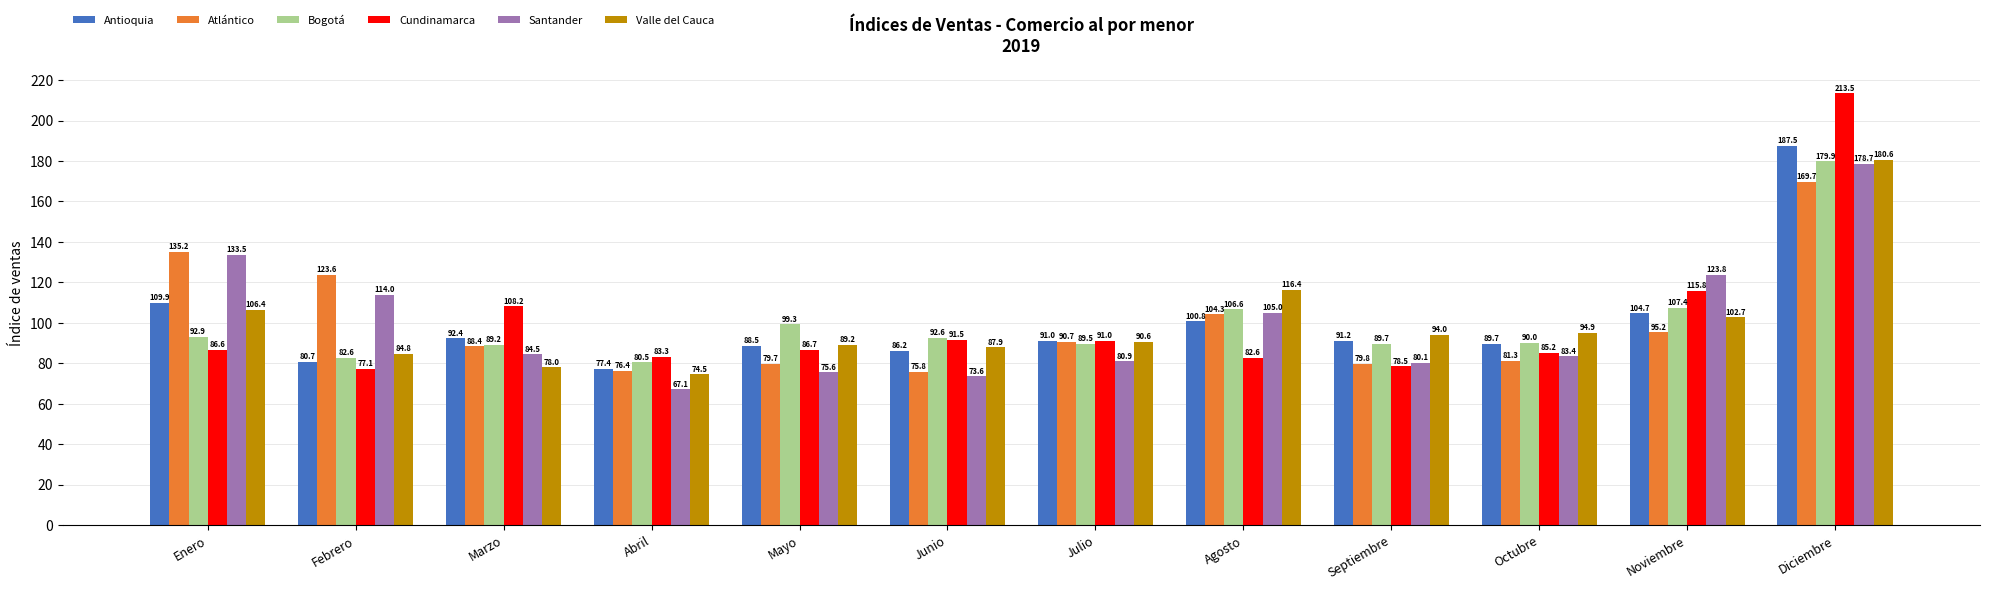

What is the difference between the second highest and minimum values in the Cundinamarca series?

38.7